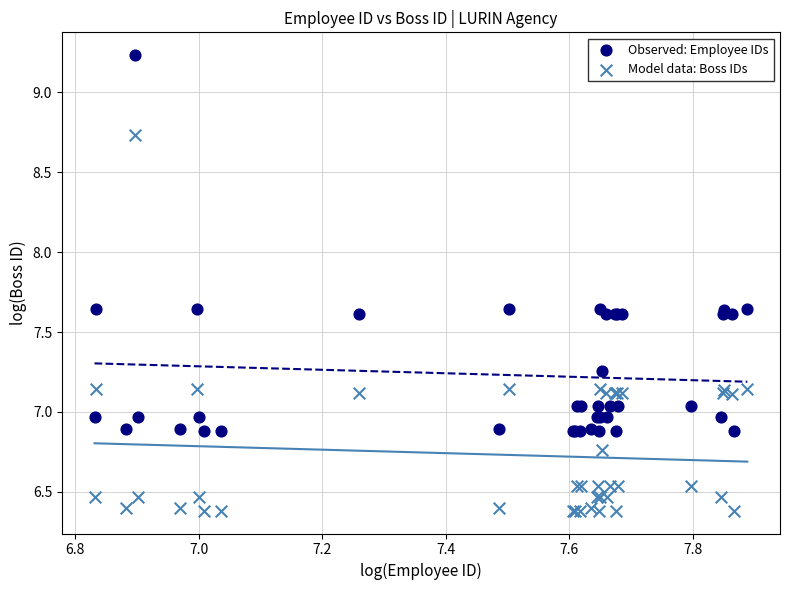

What is the X range (max minus min) for the scatter plot?

1.1